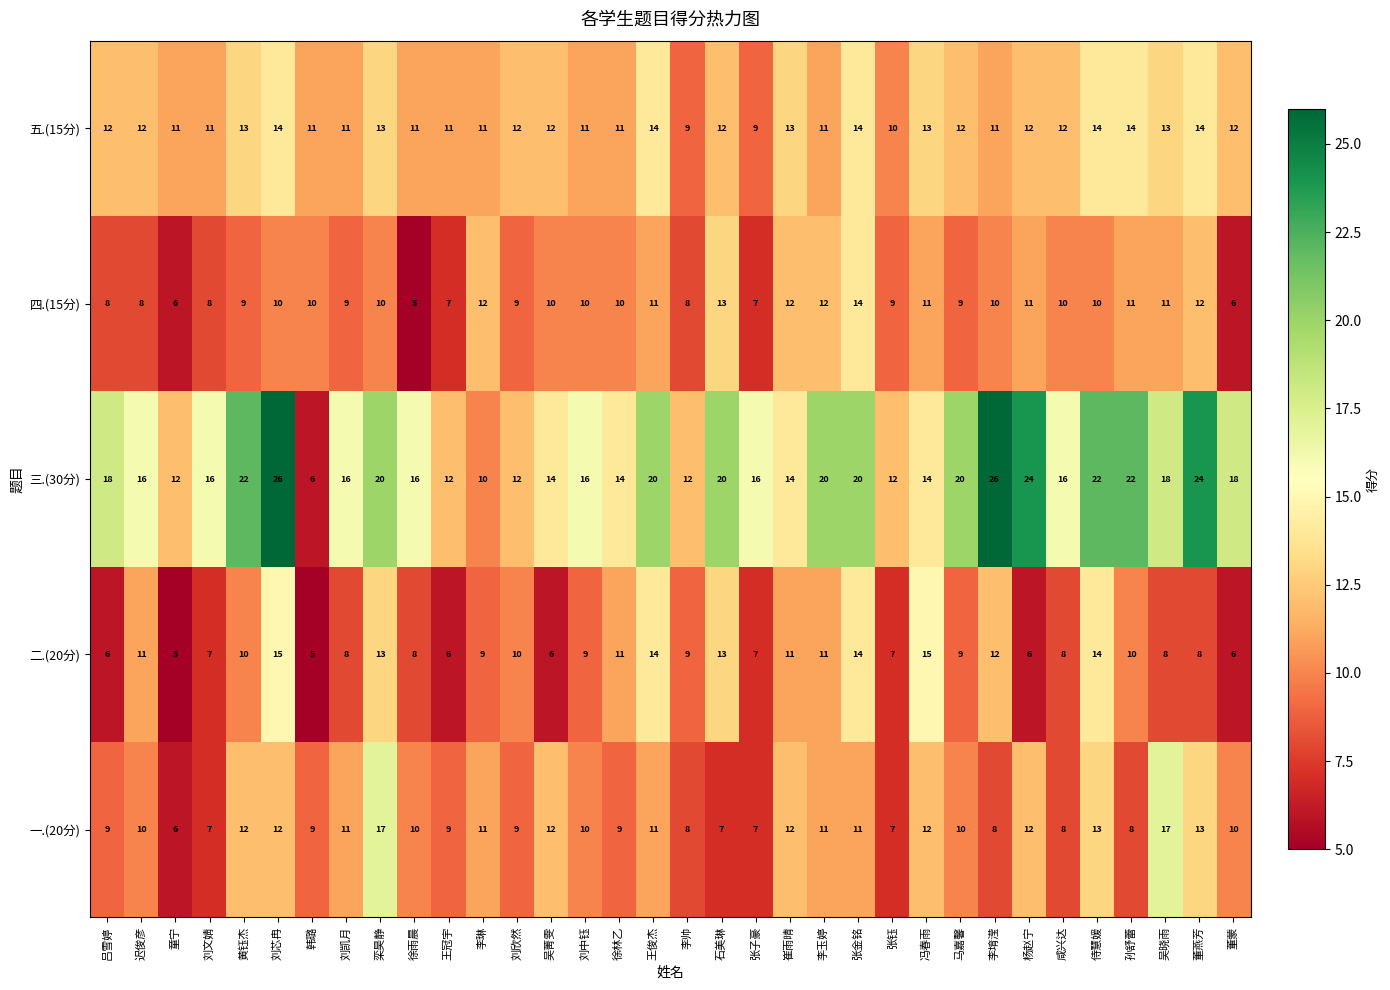

The value of 一.(20分) at 栾昊静 is 28. True or false?

False